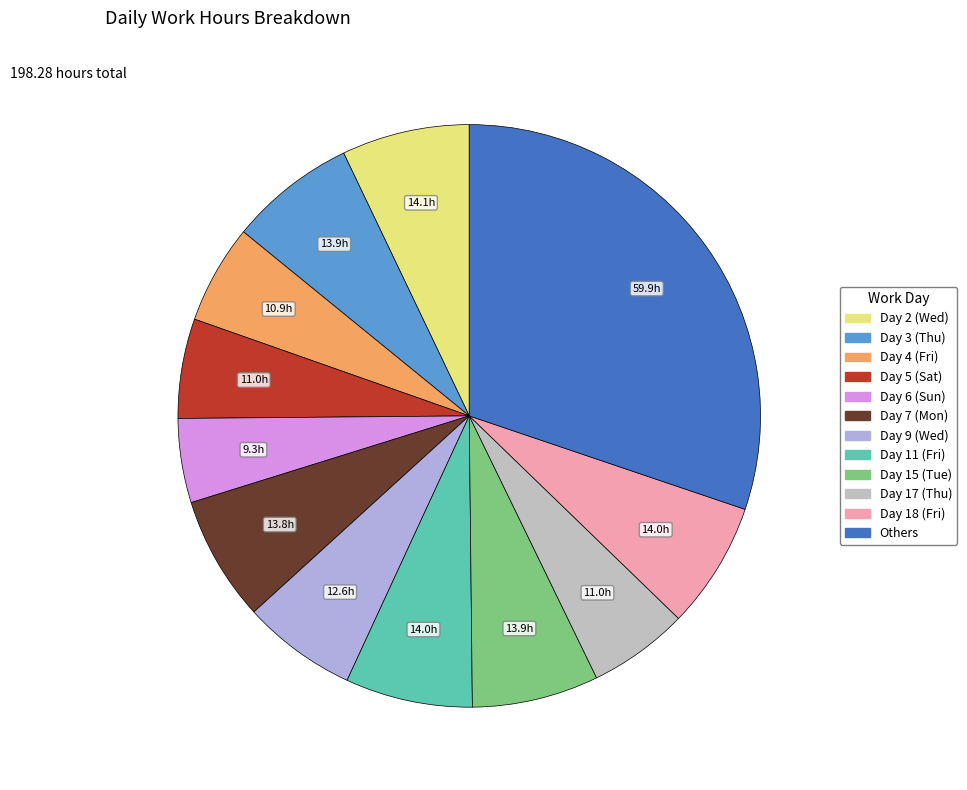

Is there any slice that represents more than half of the pie?

No